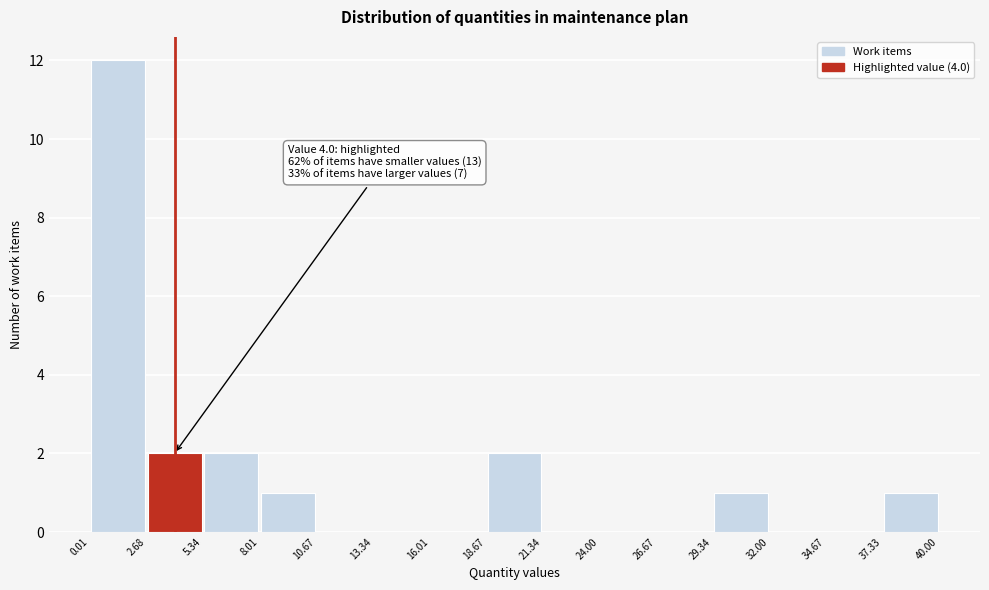

Which range on the x-axis has the tallest bar?

0.01 to 2.68